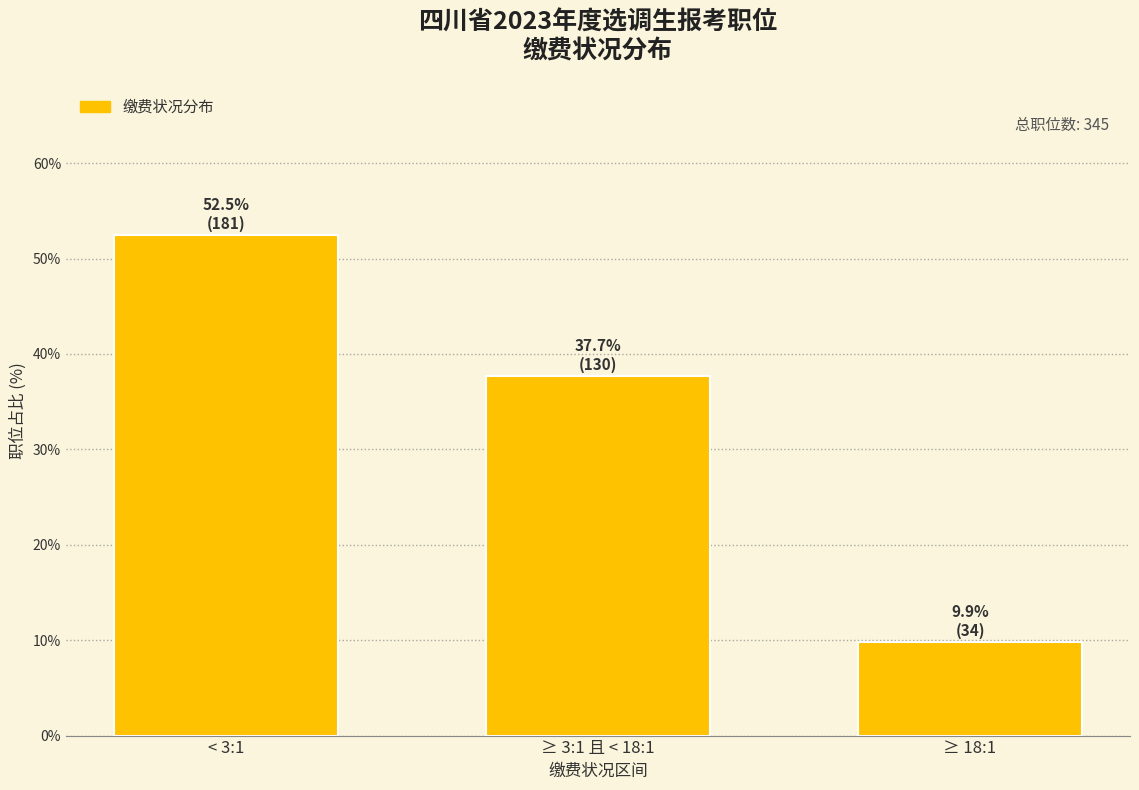

Reading left to right, list all the values displayed in this chart.

52.5	37.7	9.9